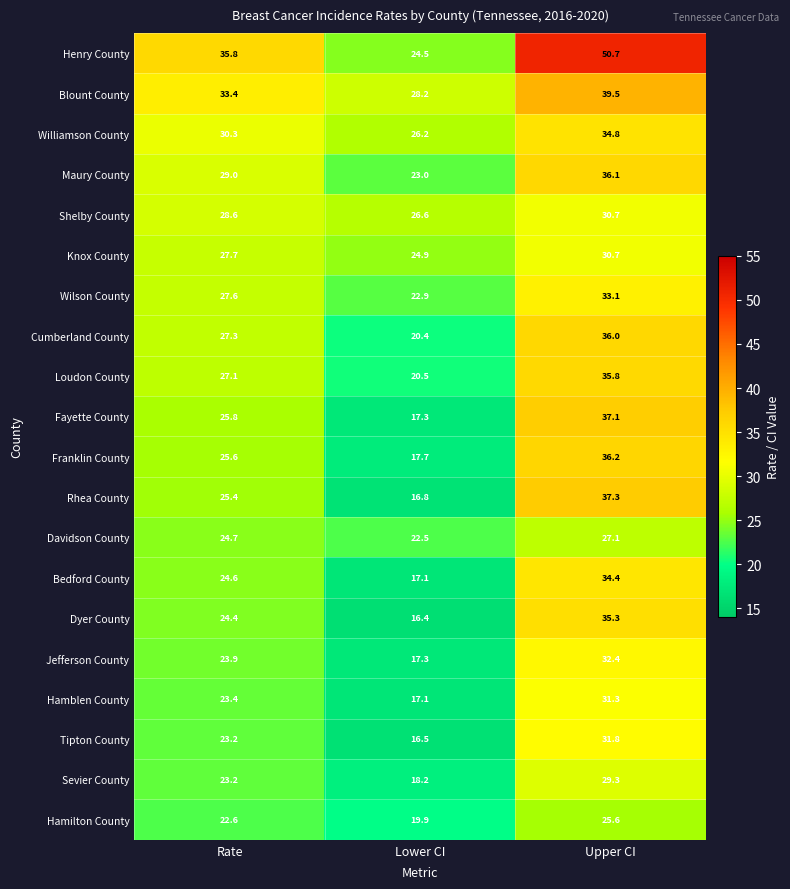

How many data points in Knox County are above 27?

2